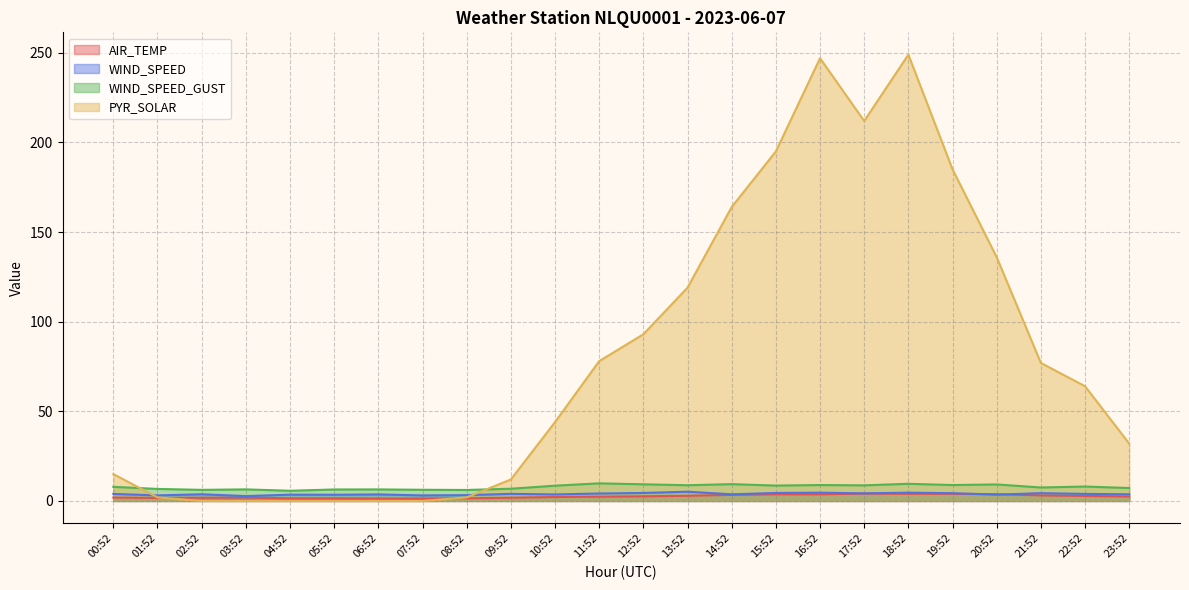

At which label does AIR_TEMP first exceed 2?

10:52